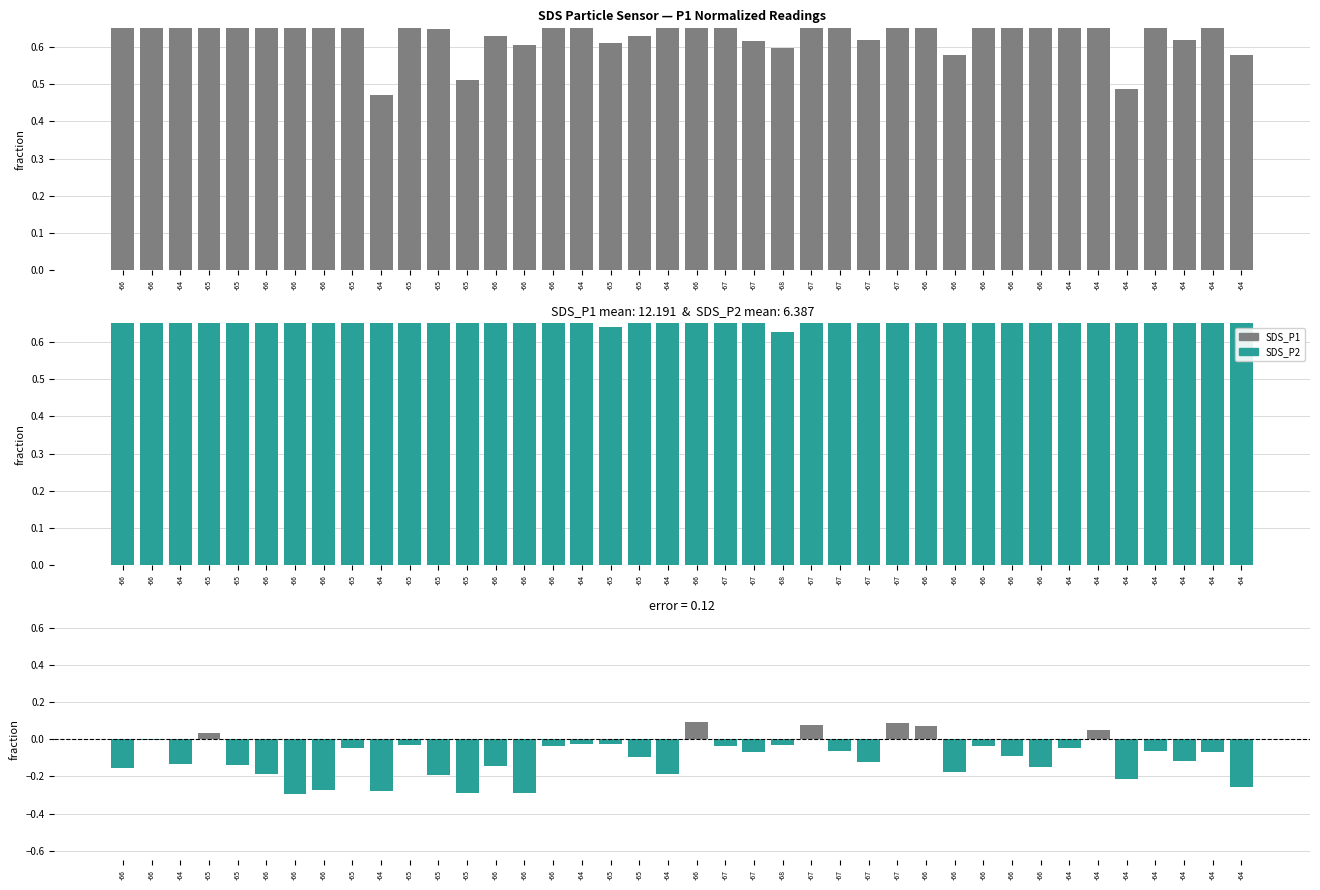

What is the average value of the SDS_P2 series?

0.8